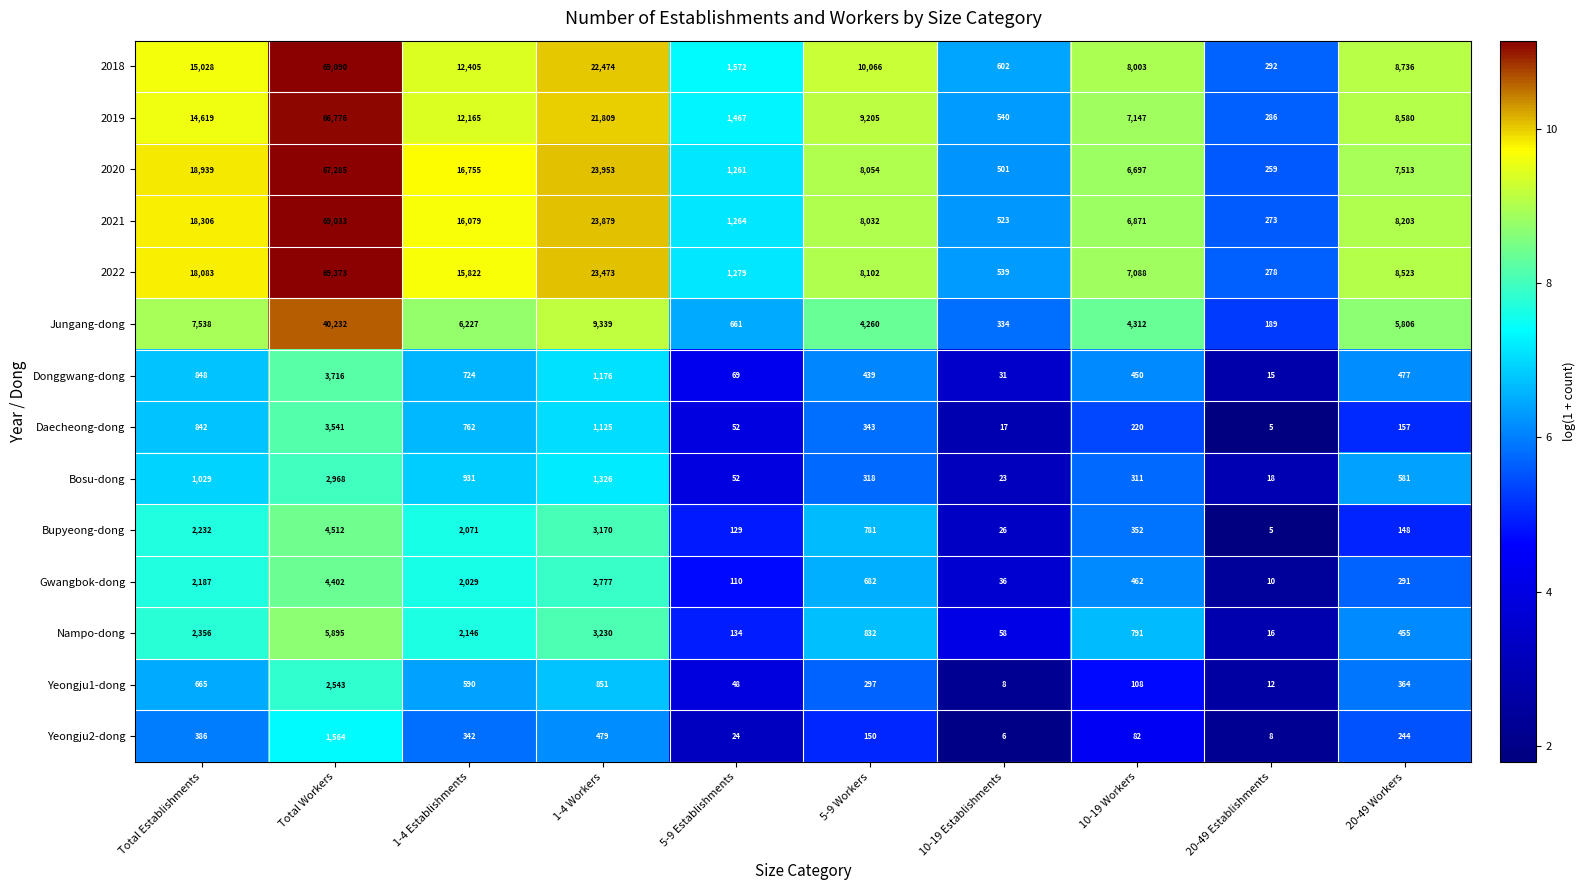

Where does the Nampo-dong series first go above 832?

Total Establishments